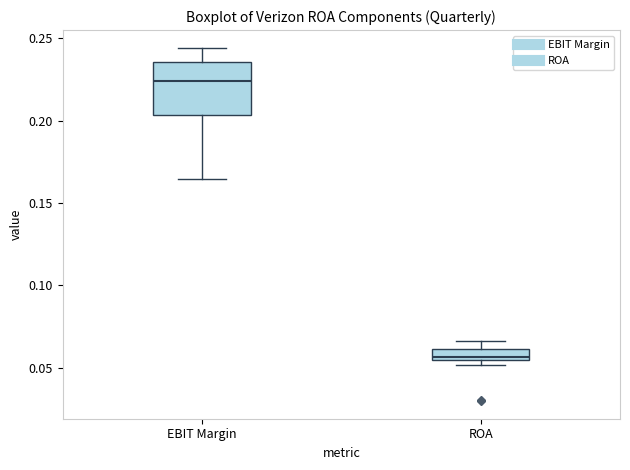

Where is the upper edge of the box for ROA on the y-axis? The values are not printed on the chart, so give them approximately, as read against the axis.

0.060